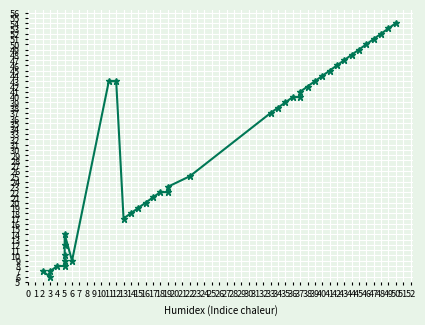

Does the chart display data point markers on the line(s)?

Yes